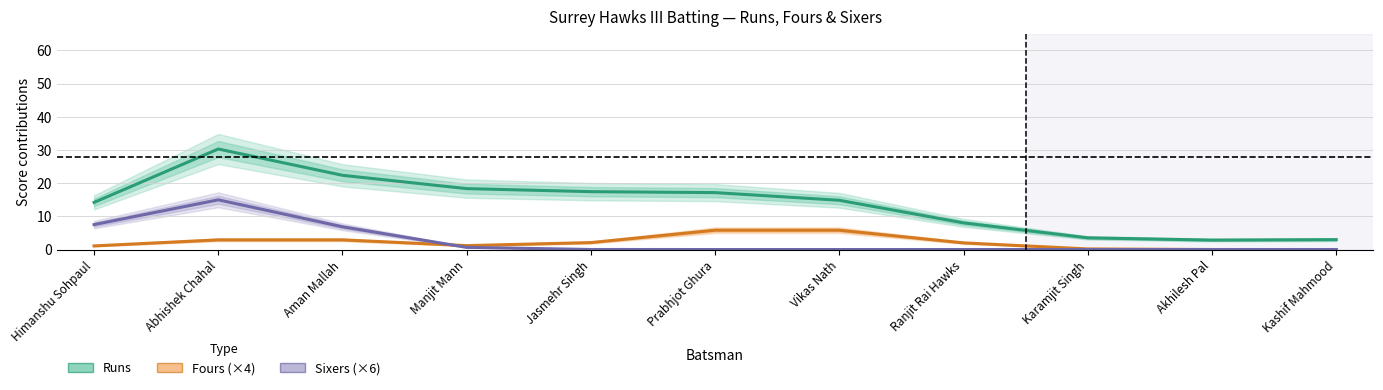

Is it true that Runs equals 3.0 at Kashif Mahmood?

True